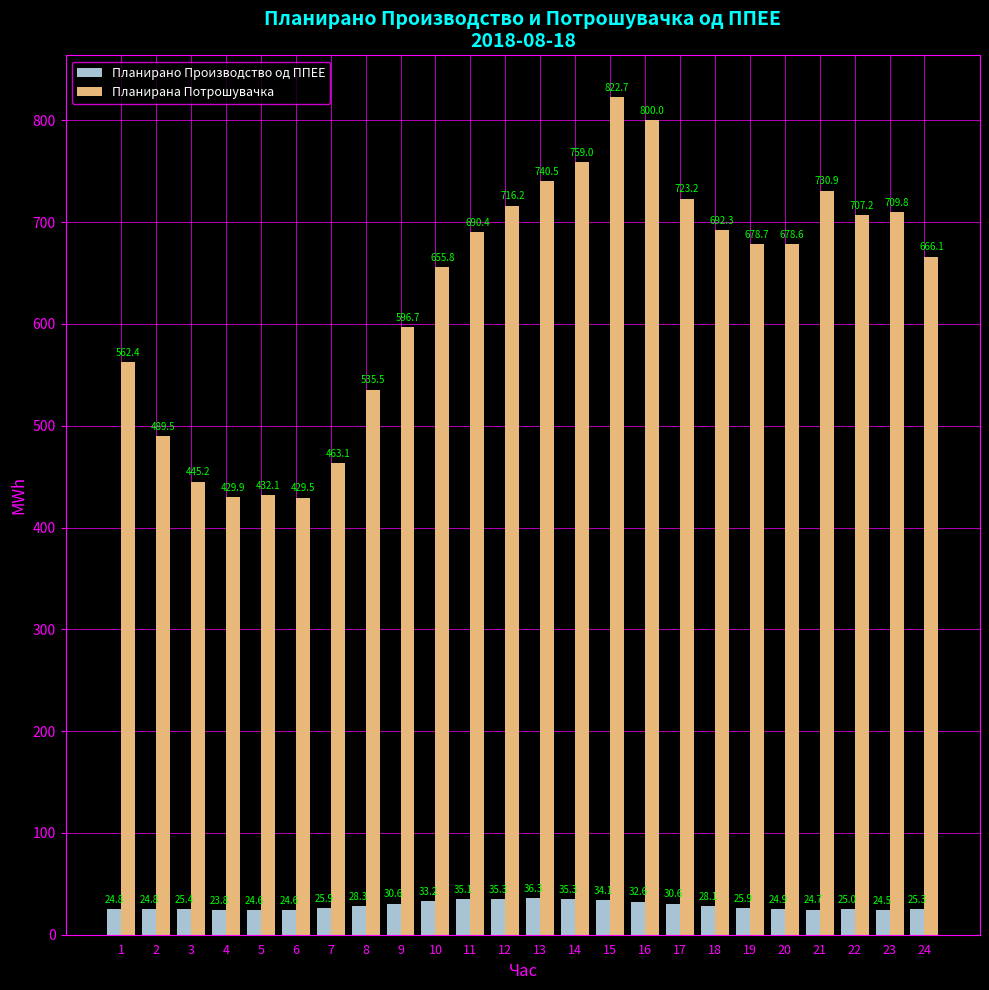

At which label is Планирано Производство од ППЕЕ closest to 30?

9